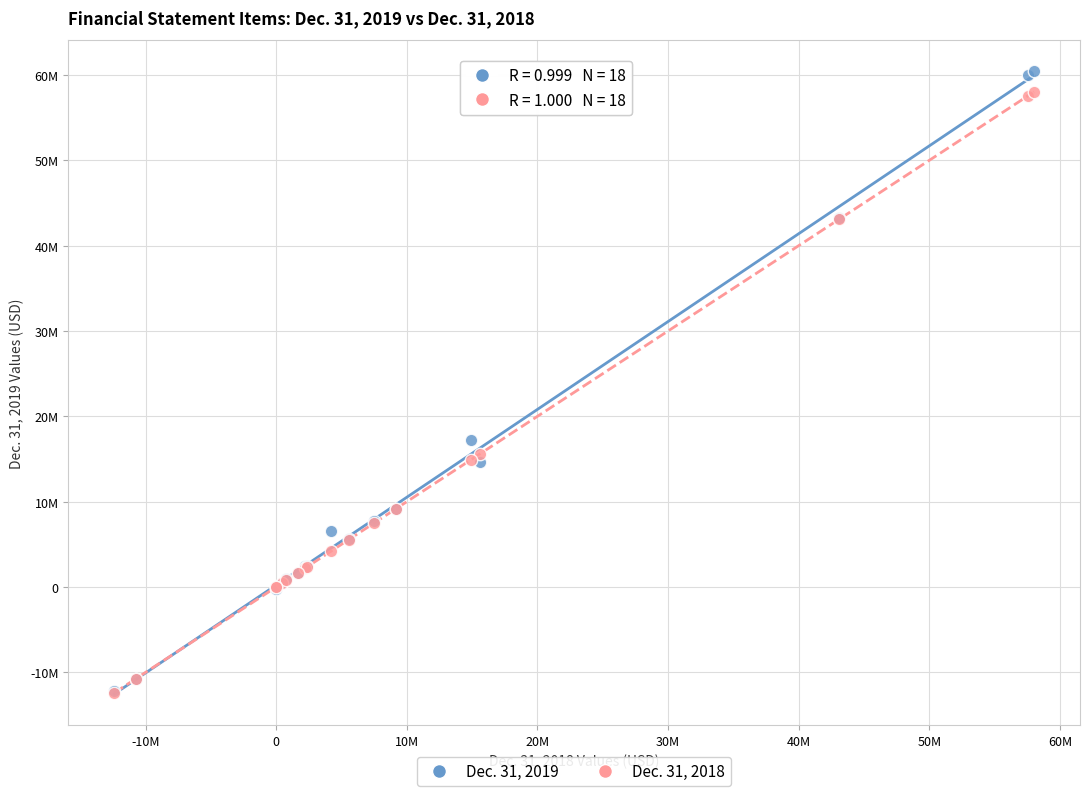

What are all the series names shown in the legend?

Dec. 31, 2019, Dec. 31, 2018